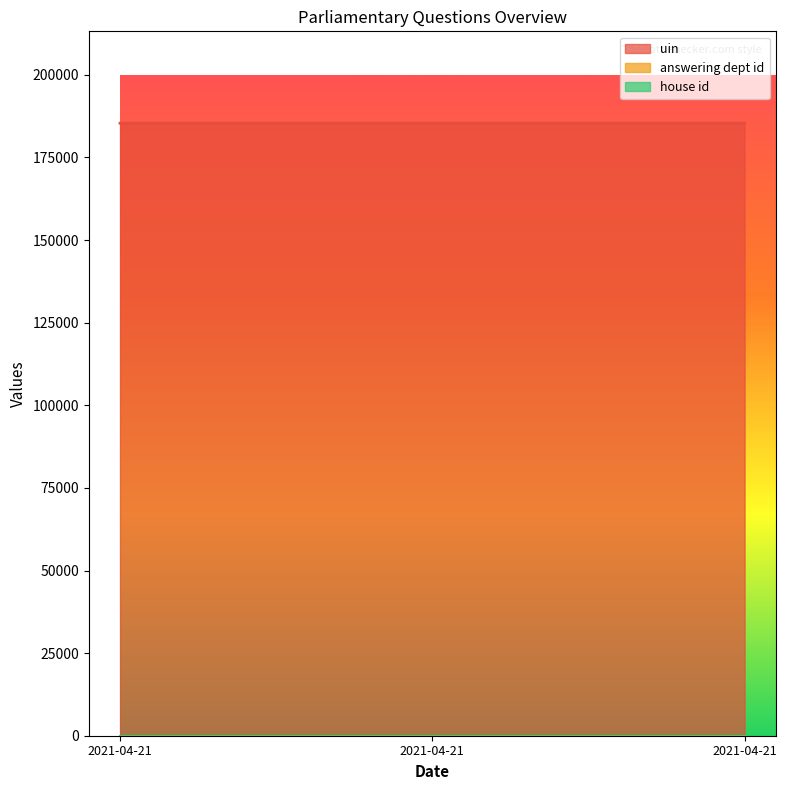

Which has a higher value, 2021-04-21 or 2021-04-21?

2021-04-21